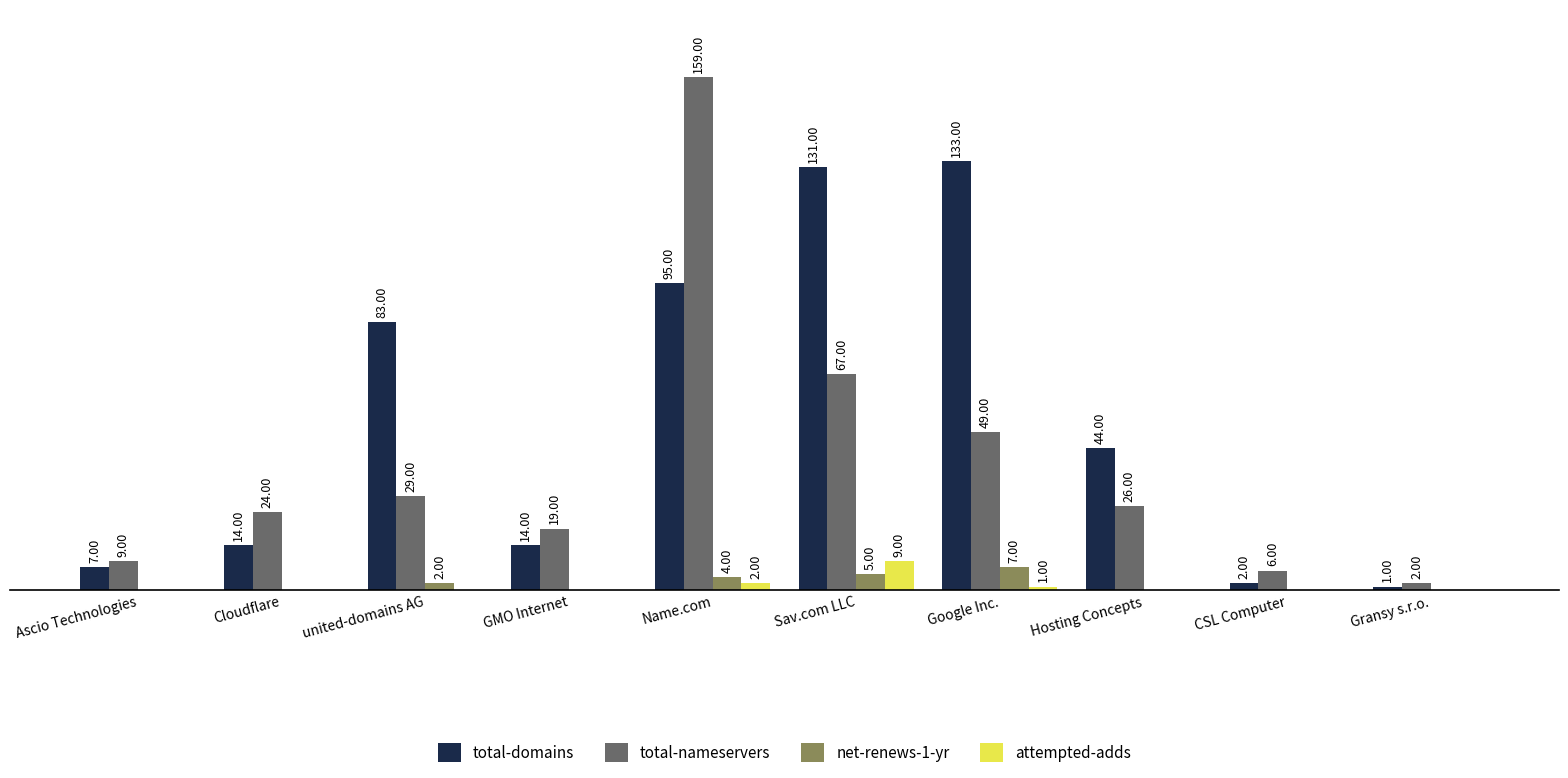

Which label corresponds to the largest value in the chart?

Name.com